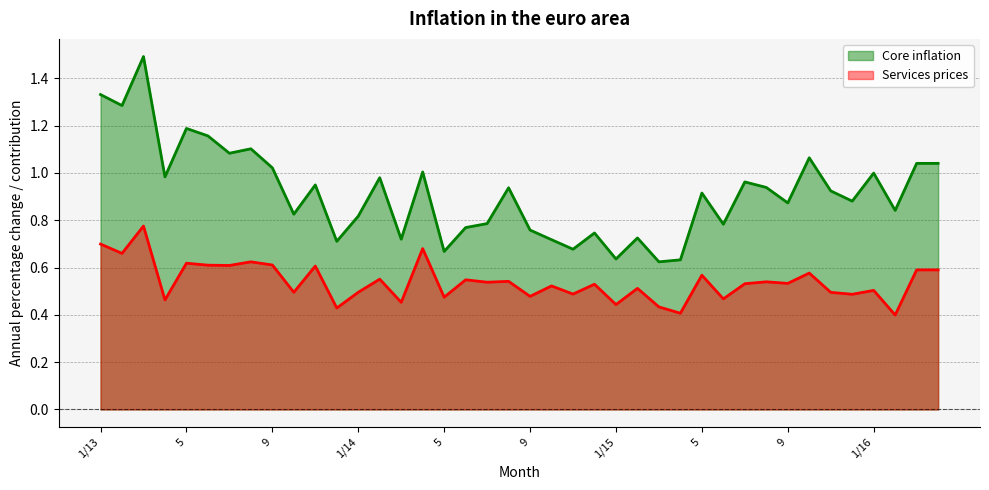

The Core inflation series shows 0.8 at 7. True or false?

True